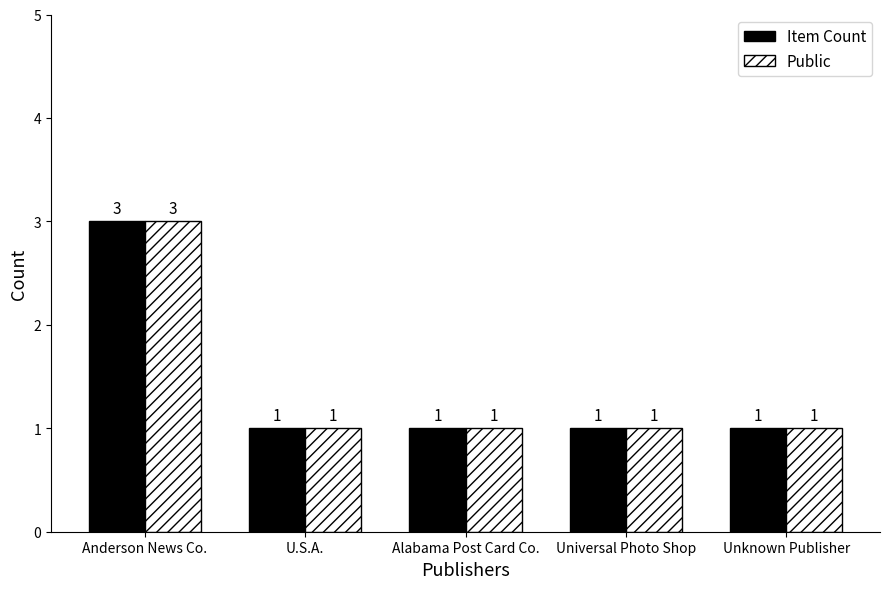

The value of Item Count at Anderson News Co. is 3. True or false?

True